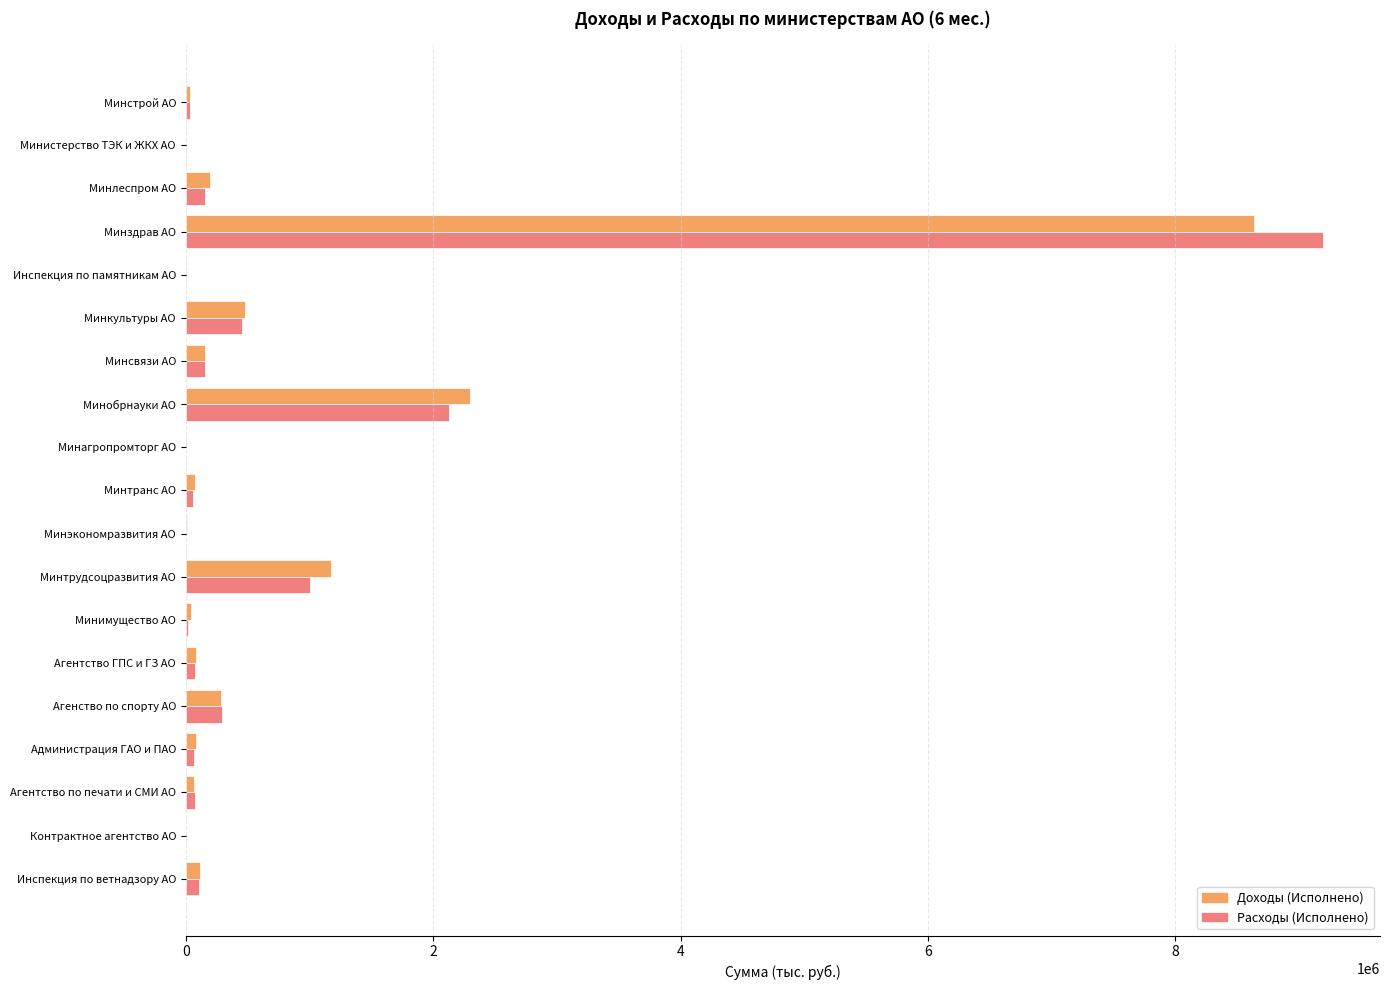

At which category is the sum across all series the highest?

Минздрав АО